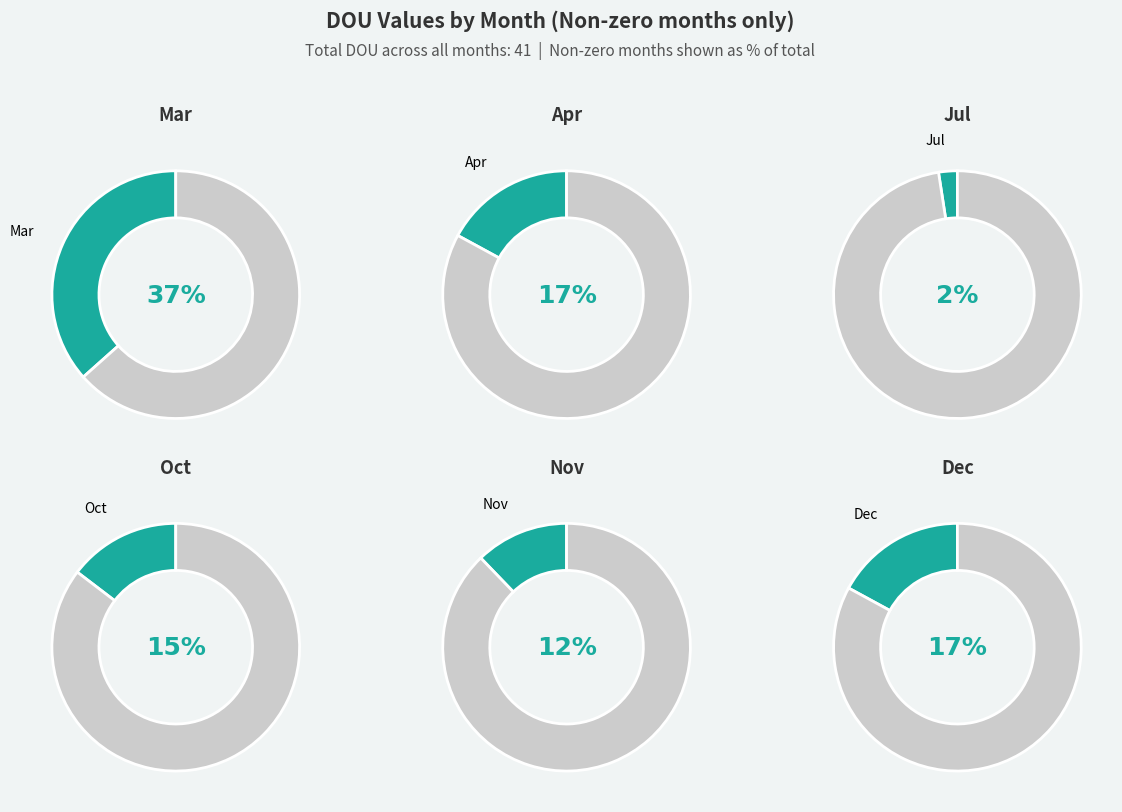

Which slice is the largest?

Mar